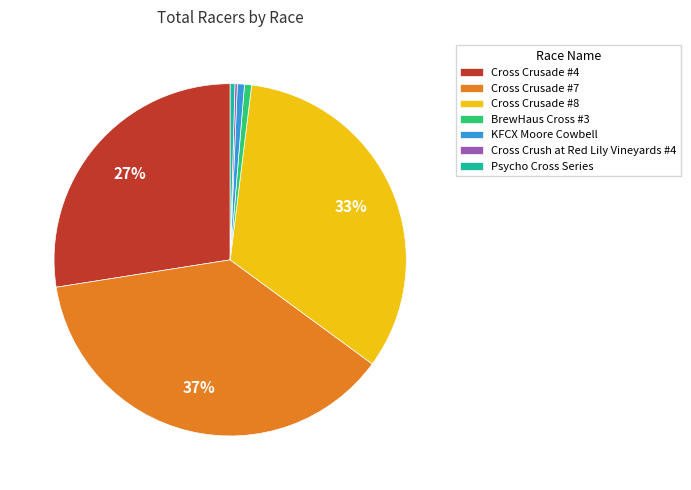

Does BrewHaus Cross #3 represent more than half of the total?

No